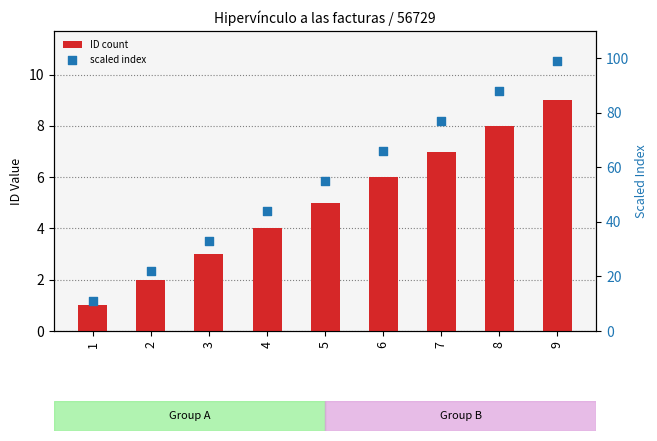

Which series has the largest total across all categories?

scaled index